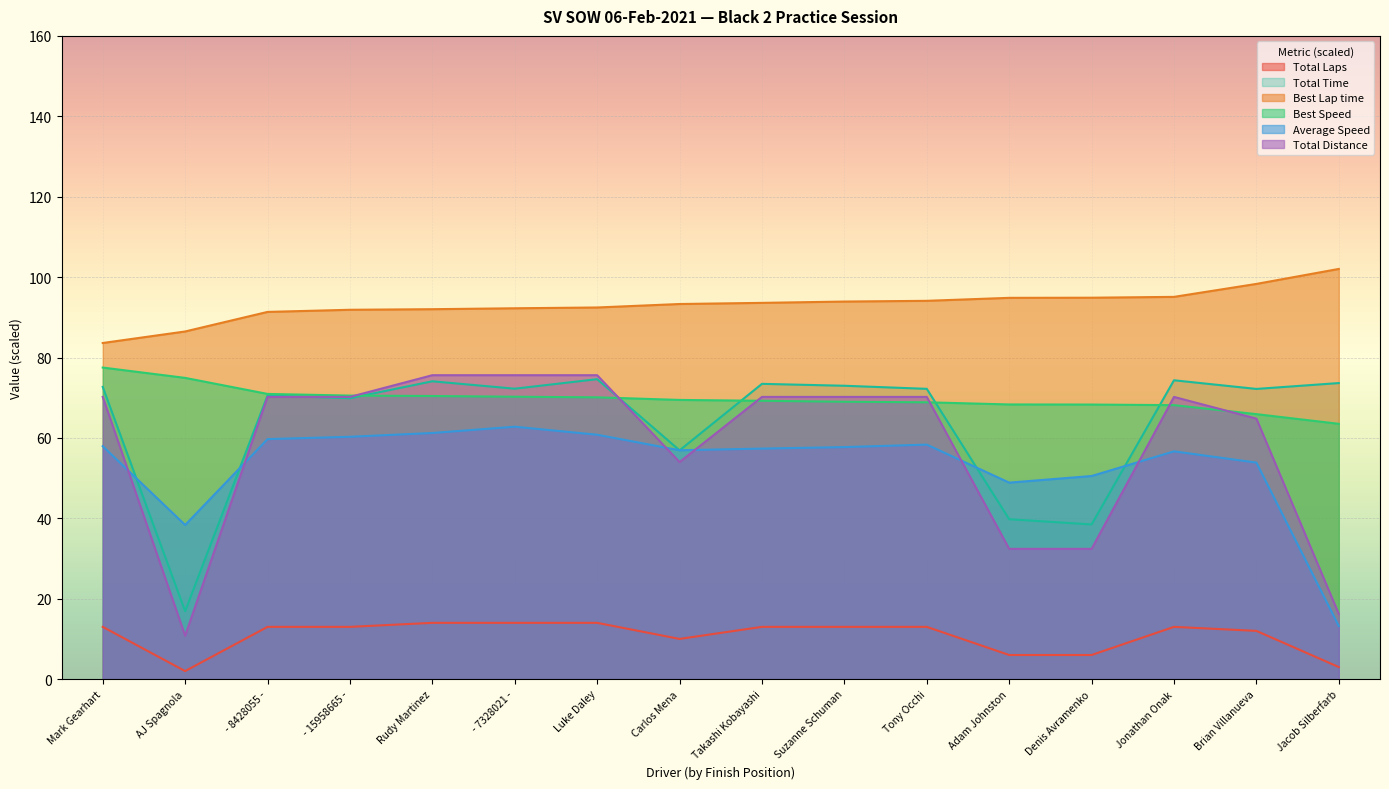

What is the minimum value for Total Distance?

10.8